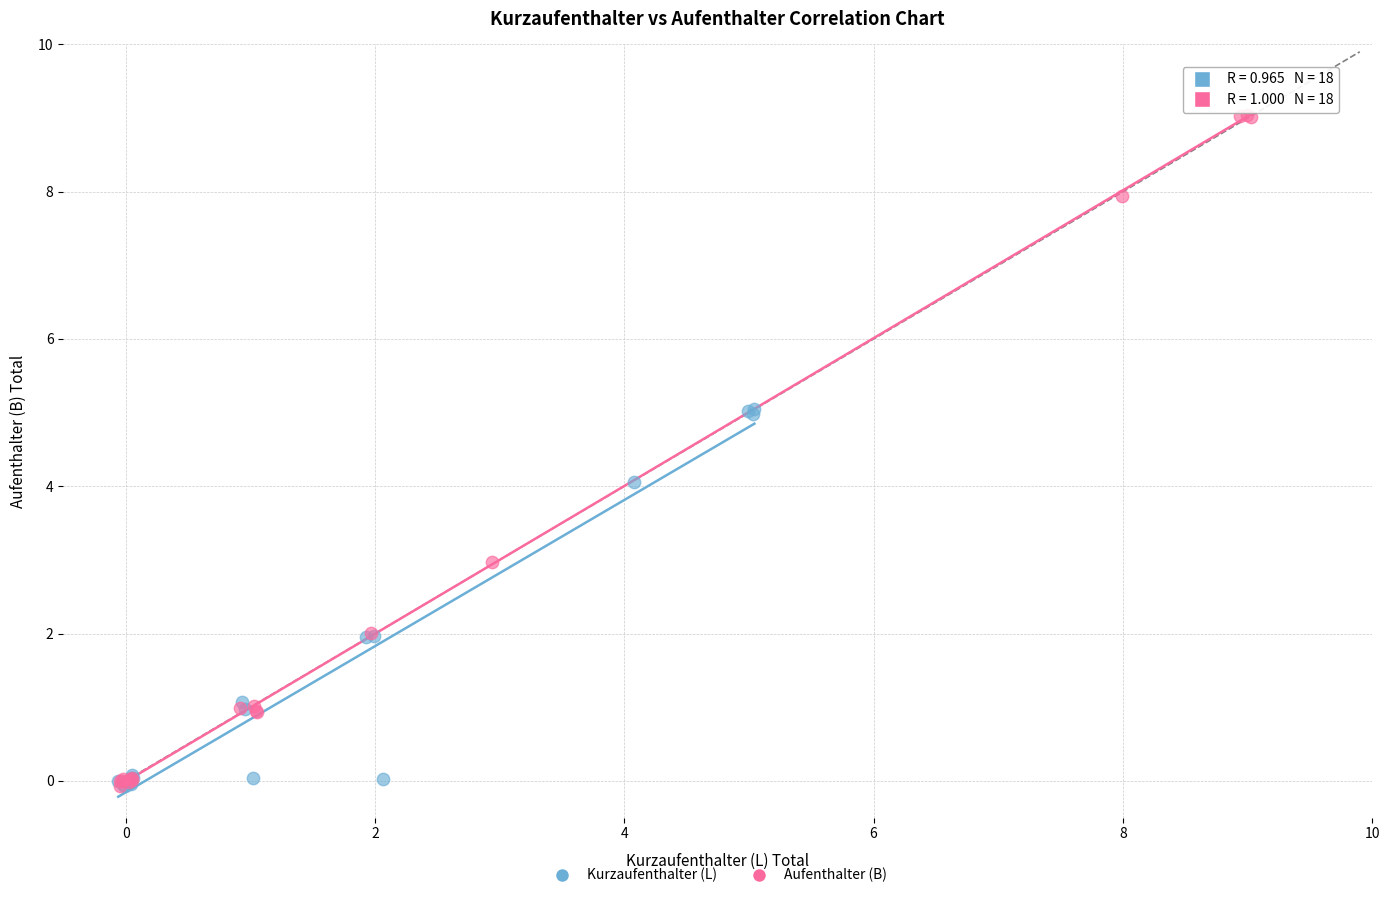

What are all the series names shown in the legend?

Kurzaufenthalter (L), Aufenthalter (B)